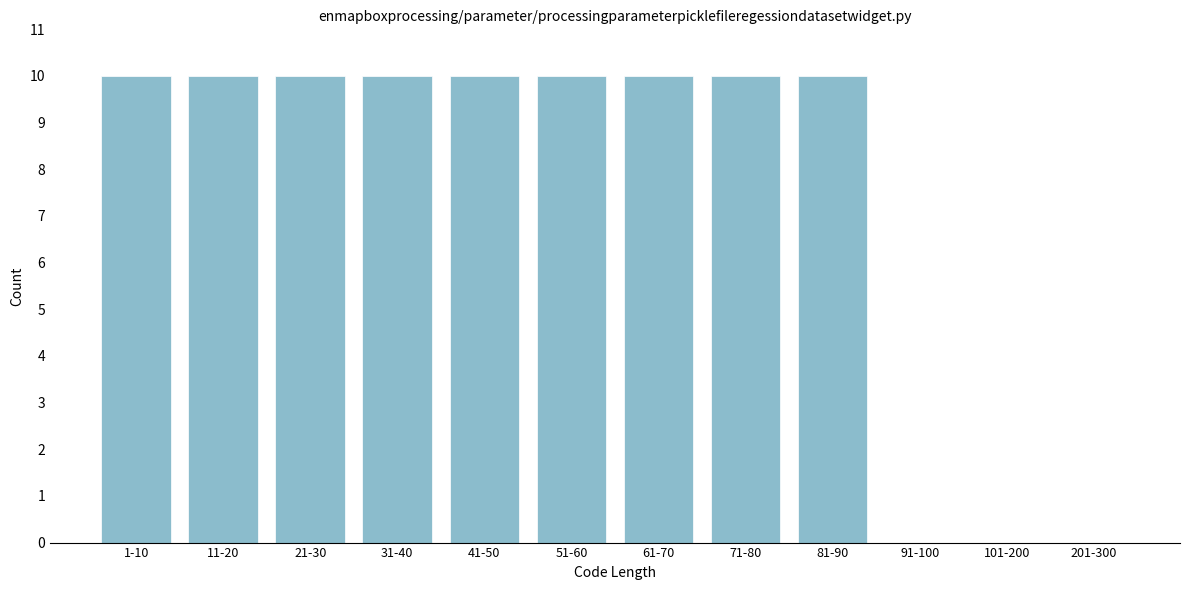

Reading left to right, what are all the values shown in this chart?

1-10=10	11-20=10	21-30=10	31-40=10	41-50=10	51-60=10	61-70=10	71-80=10	81-90=10	91-100=0	101-200=0	201-300=0